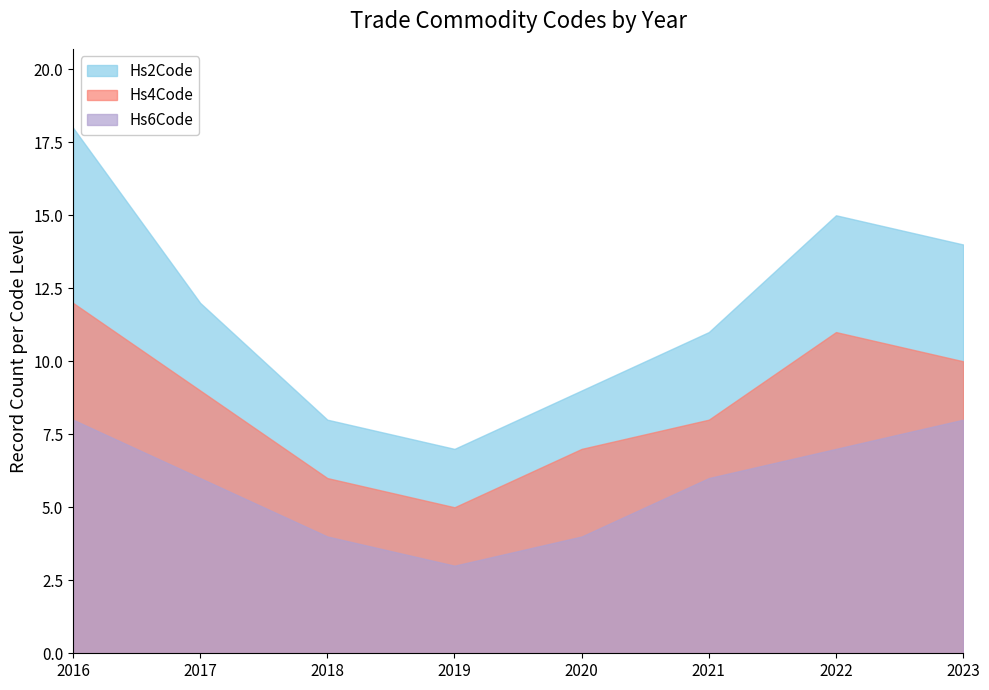

Which series has the widest spread of values?

Hs2Code